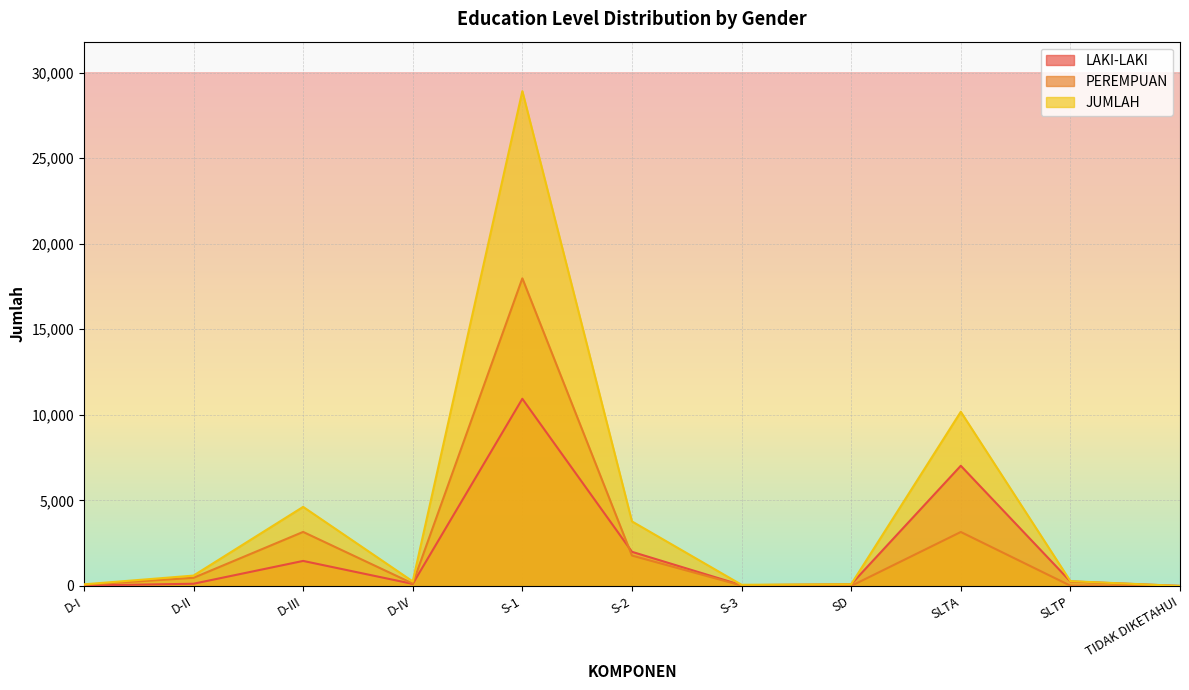

Where do LAKI-LAKI and PEREMPUAN first cross each other?

S-1 and S-2